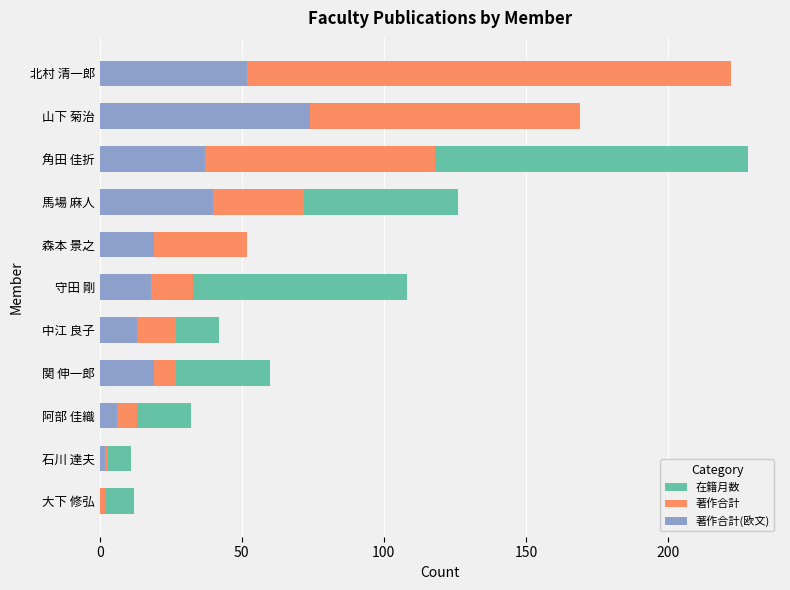

Rank the series at 石川 達夫 from lowest to highest value.

著作合計(欧文), 著作合計, 在籍月数